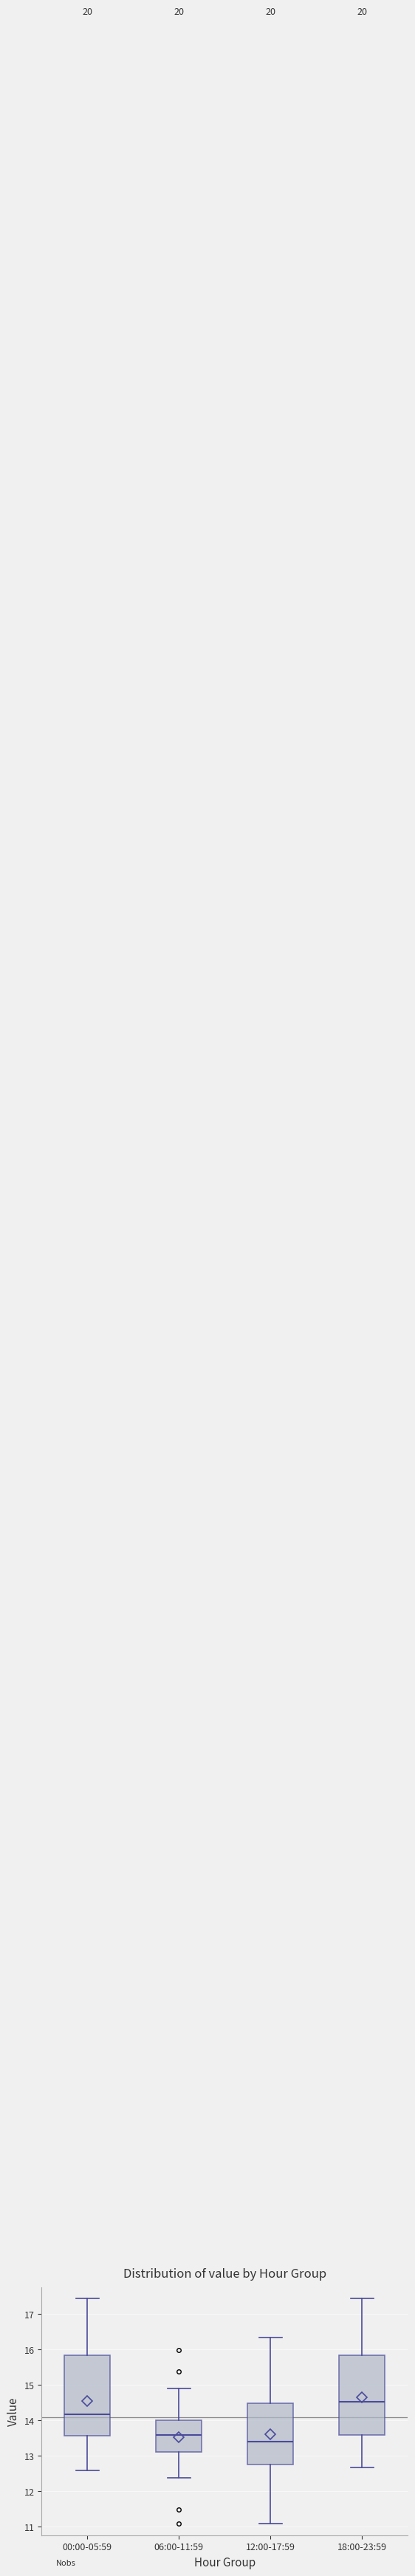

Which box's median line is the lowest?

12:00-17:59